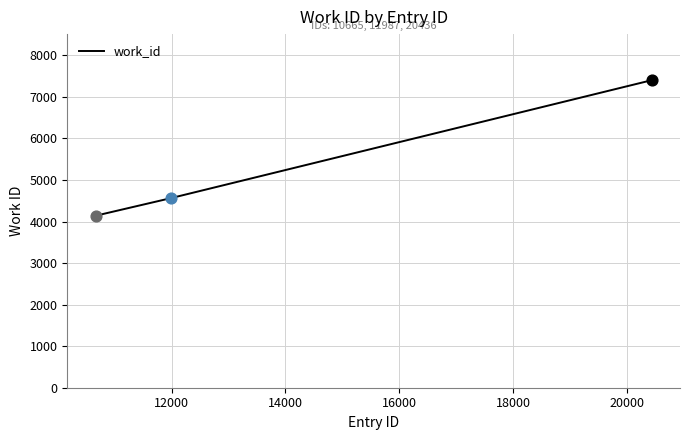

What is the greatest value displayed?

7402